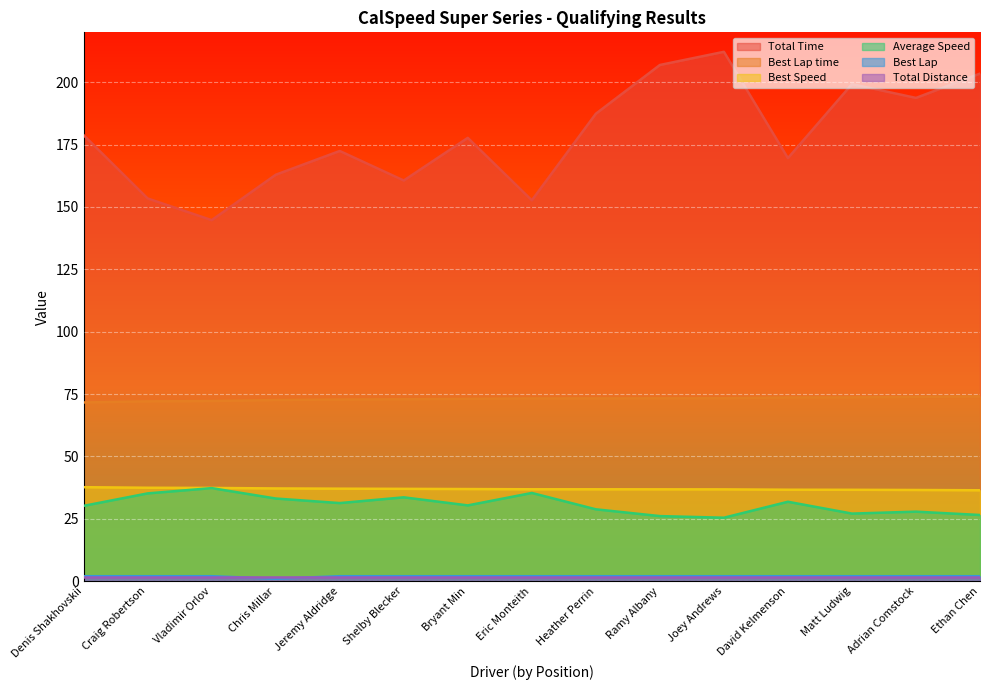

What is the label of the 10th point from the right?

Shelby Blecker